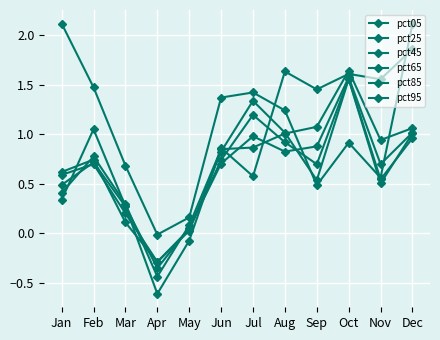

At which category does pct05 reach its first local peak?

Jul